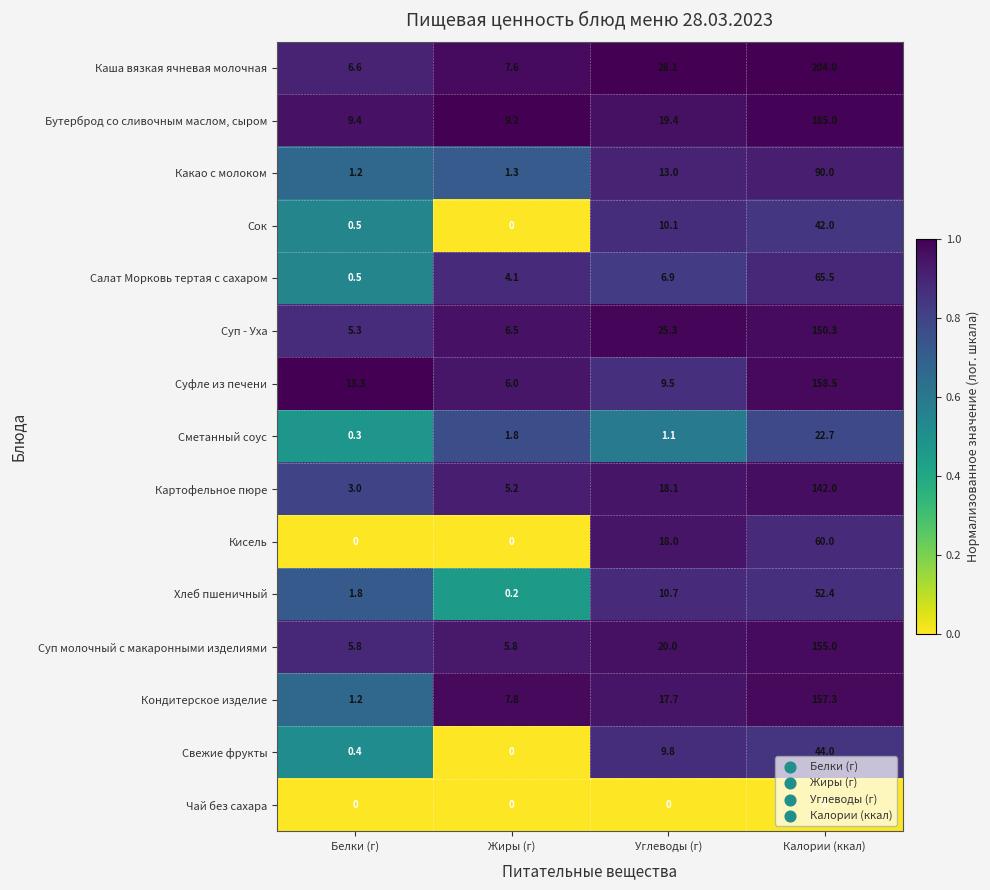

What is the difference between the maximum and minimum values in the Салат Морковь тертая с сахаром series?

65.0